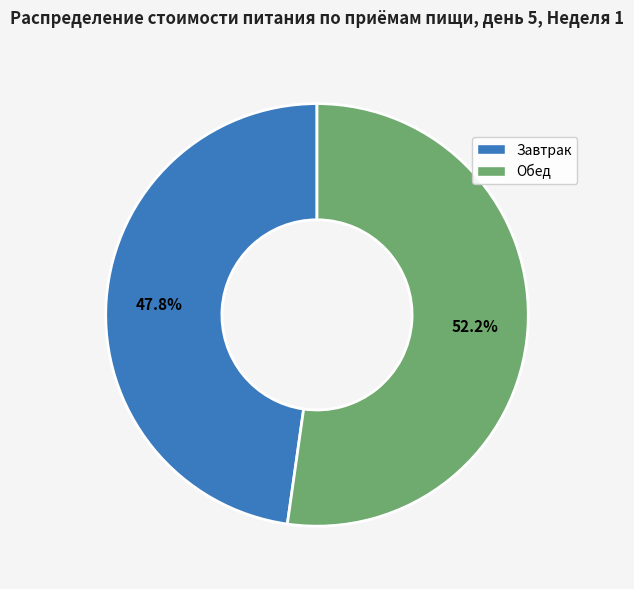

True or false: Завтрак accounts for 57% of the total.

False